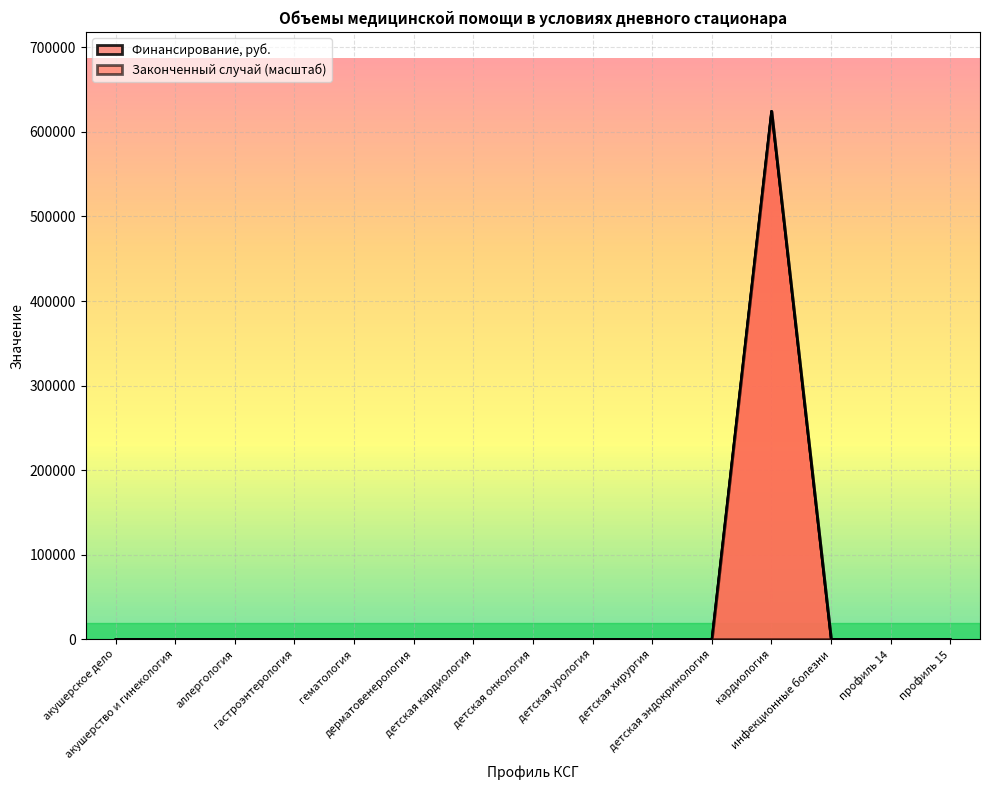

What is the difference between the maximum and minimum values in the Законченный случай series?

624697